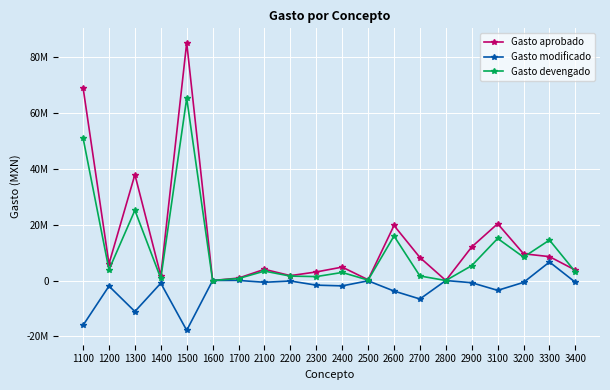

True or false: Gasto modificado and Gasto aprobado cross at least once.

False